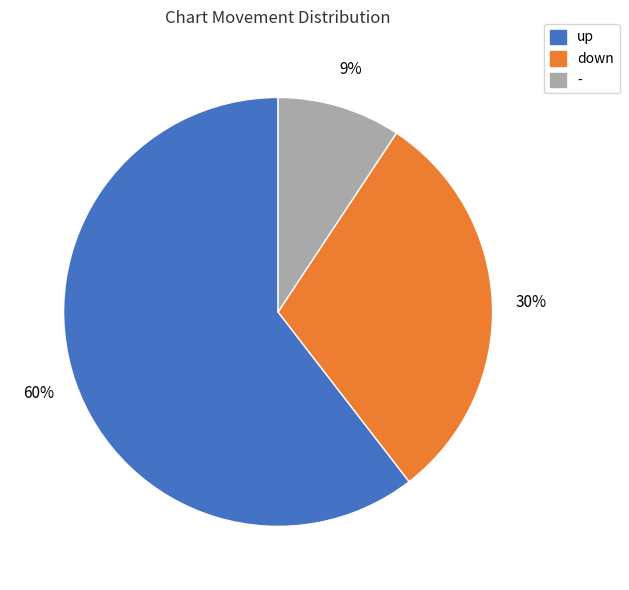

How many slices are in this pie chart?

3